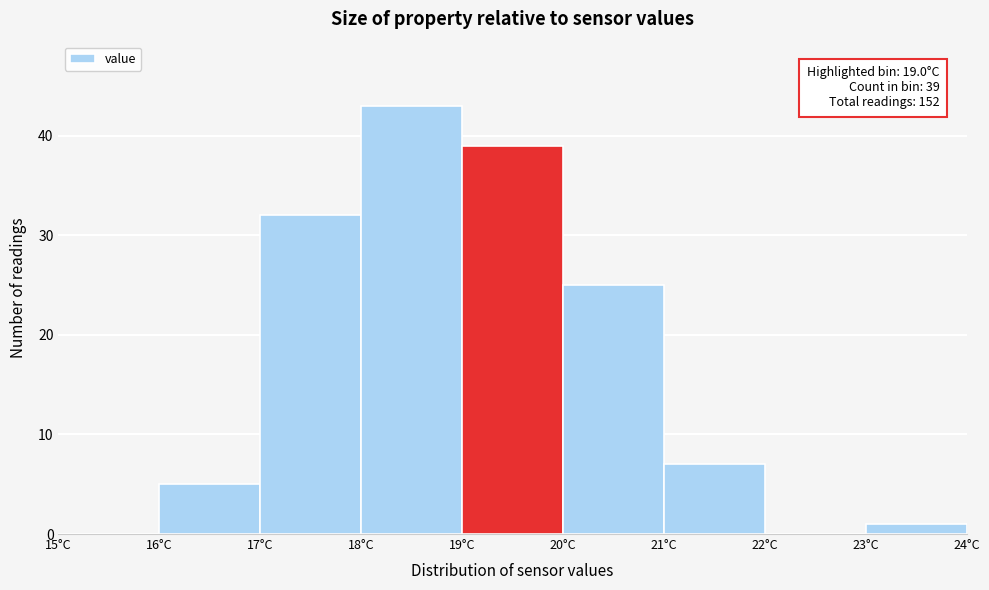

Over which range of the x-axis is the bar tallest?

18 to 19